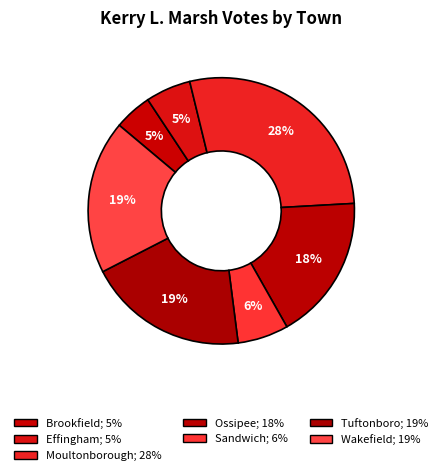

How many slices are in this pie chart?

7